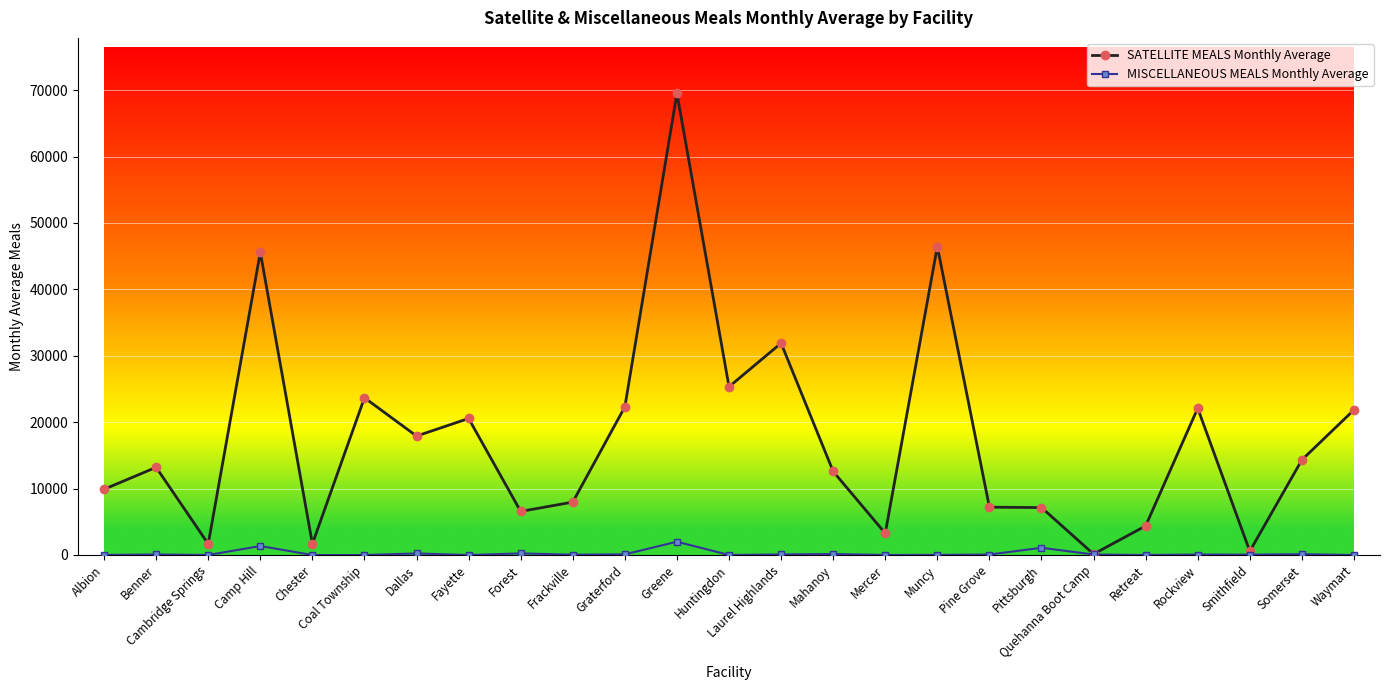

Which series has the widest spread of values?

SATELLITE MEALS Monthly Average